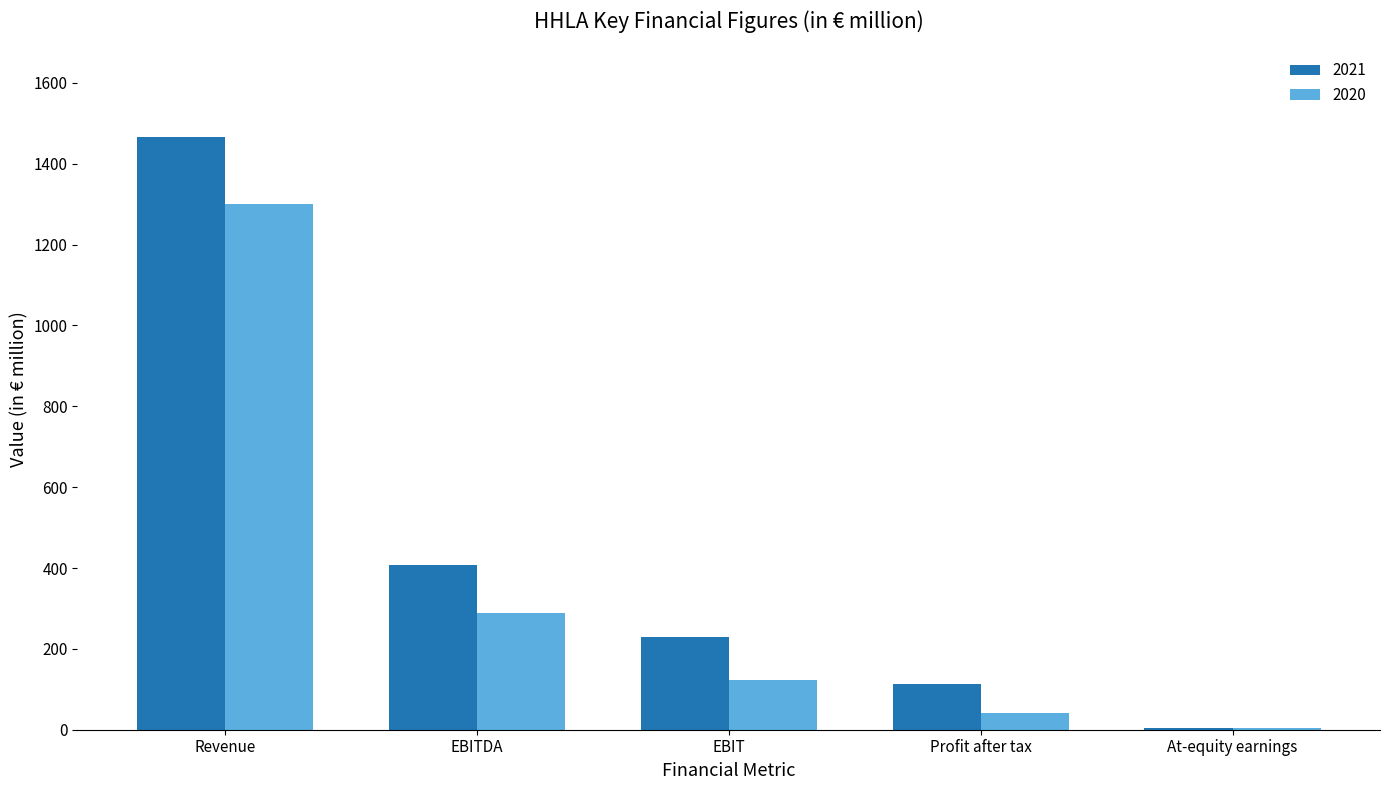

Is it true that 2020 equals 123.6 at EBIT?

True